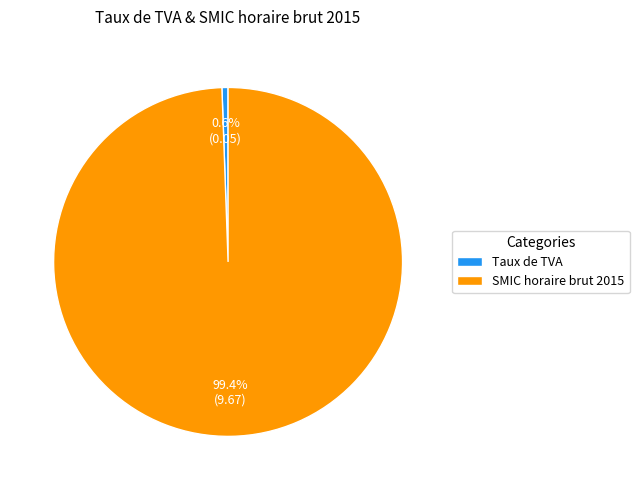

To the nearest percent, what portion does SMIC horaire brut 2015 represent?

99%